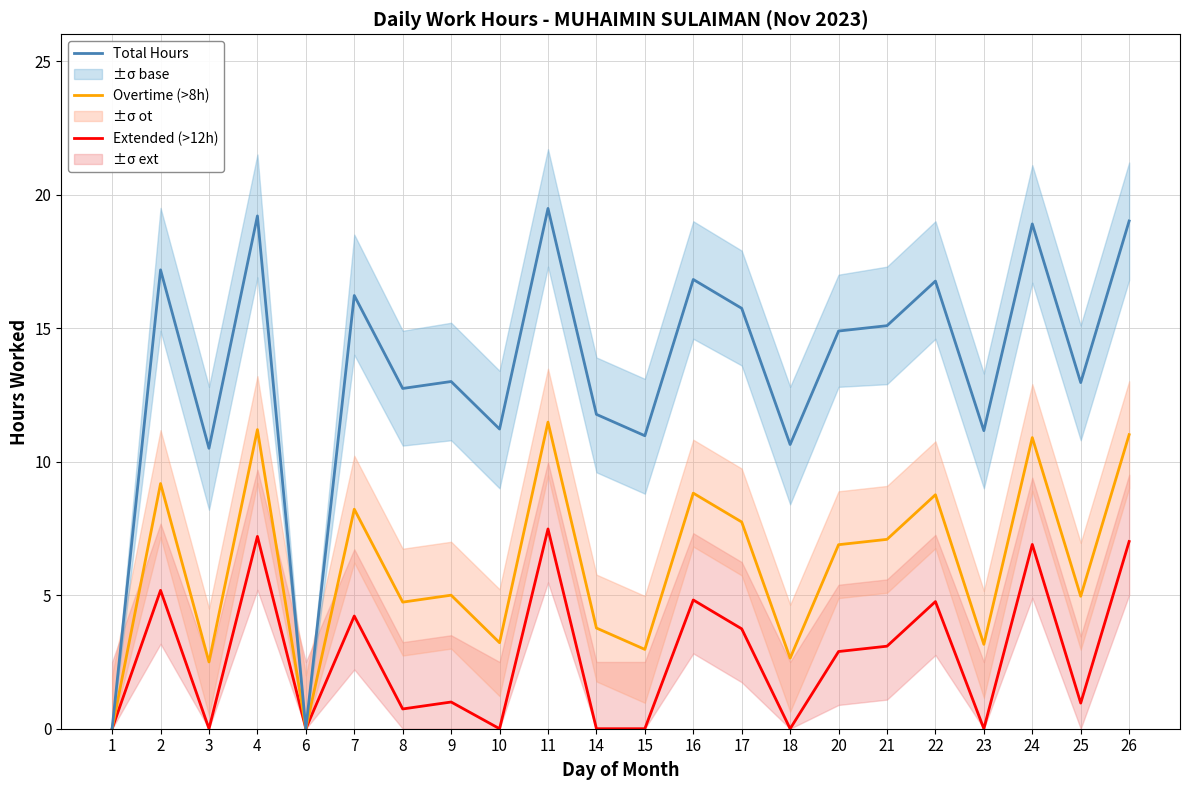

Where is Overtime (>8h) nearest to the value 5?

9